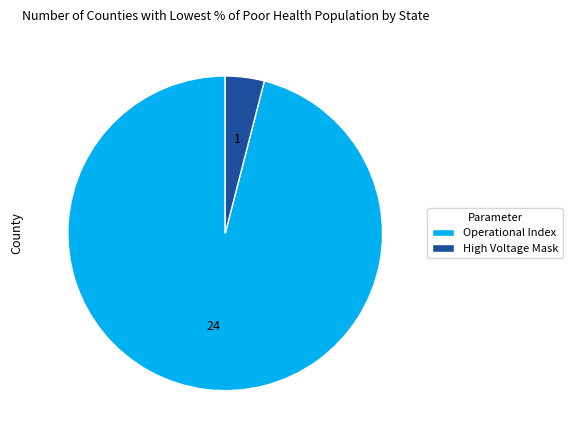

Rank the categories by value from highest to lowest.

Operational Index, High Voltage Mask